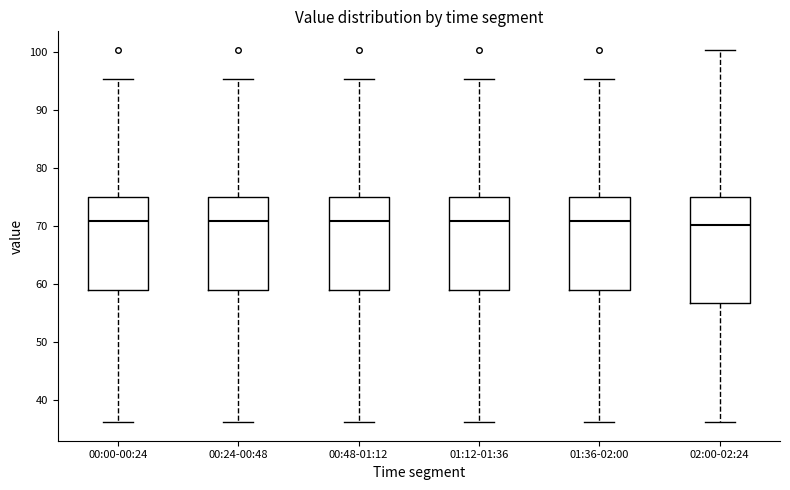

Which box is the tallest, from its lower edge to its upper edge?

02:00-02:24